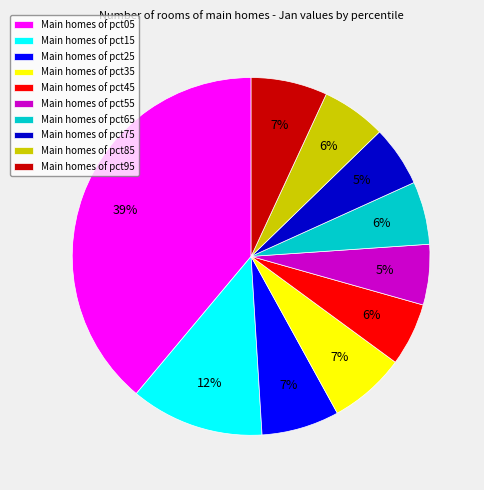

To the nearest percent, what portion does Main homes of pct65 represent?

6%